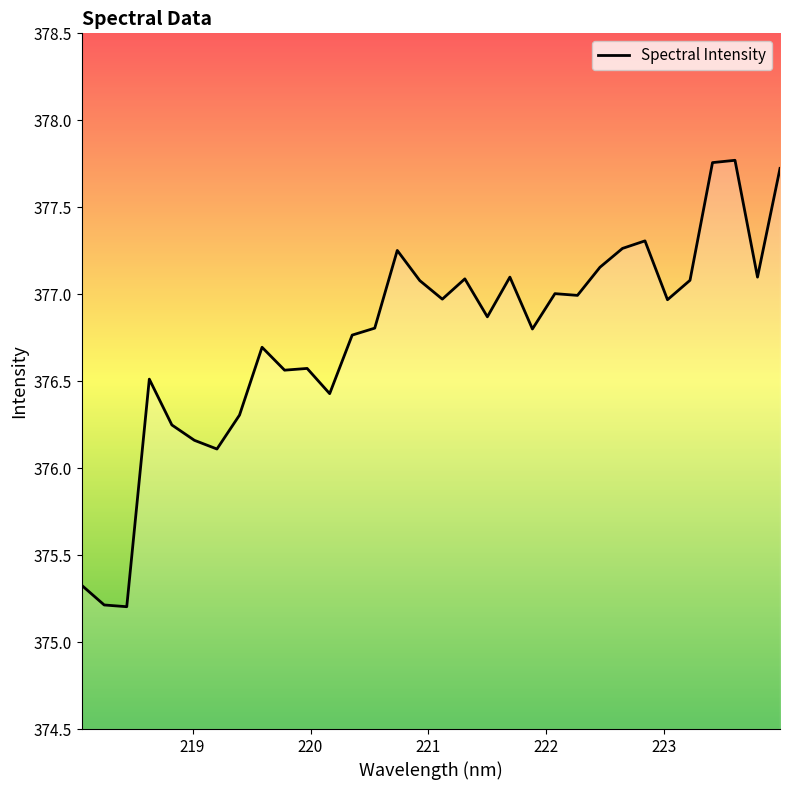

What is the smallest value displayed?

375.2